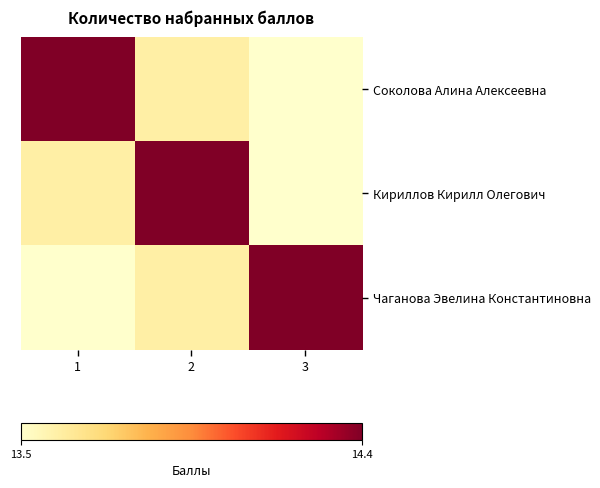

What is the total value across all series at 2?

41.6